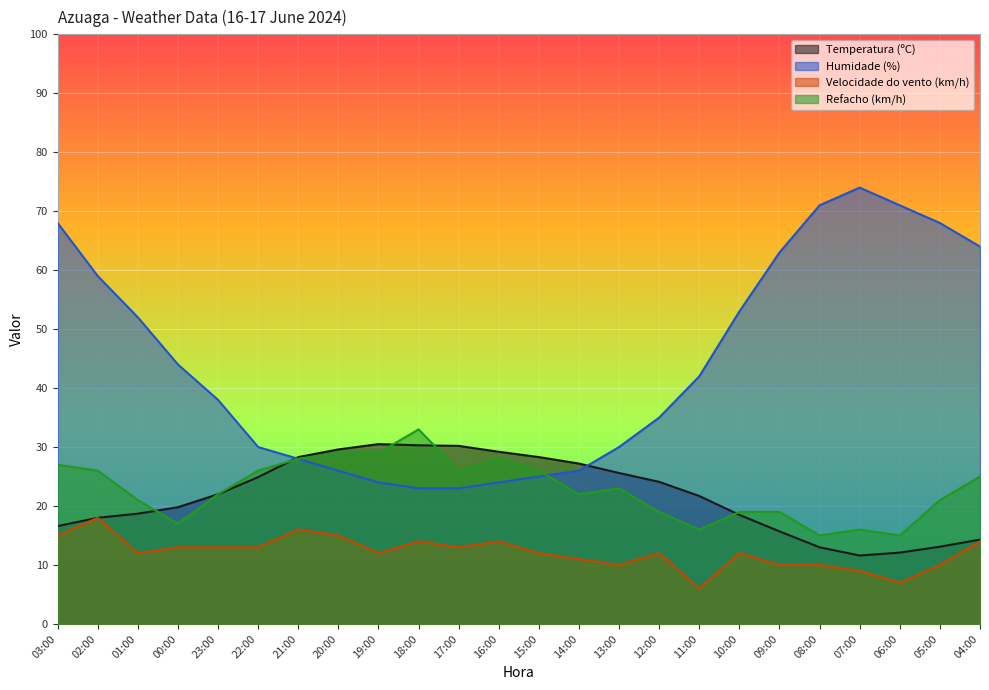

True or false: Temperatura (ºC) has more than 1 points higher than both neighbors.

False